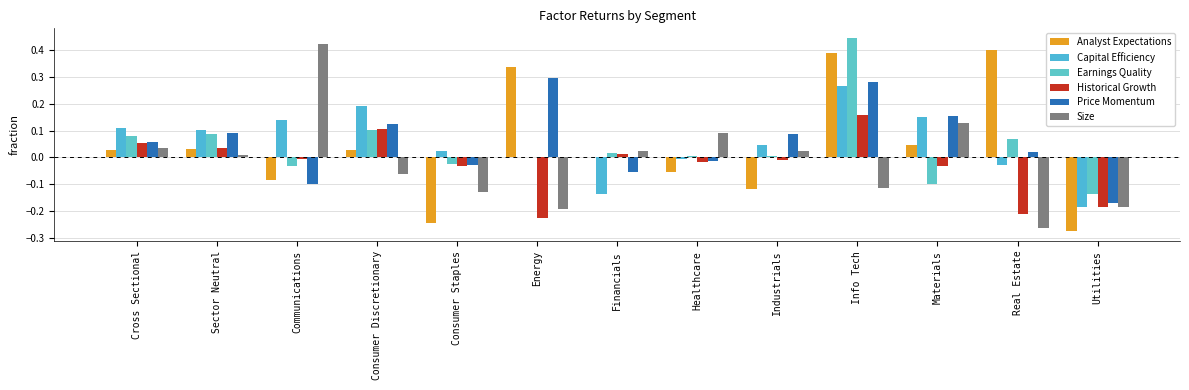

What is the highest value of the Price Momentum series?

0.3